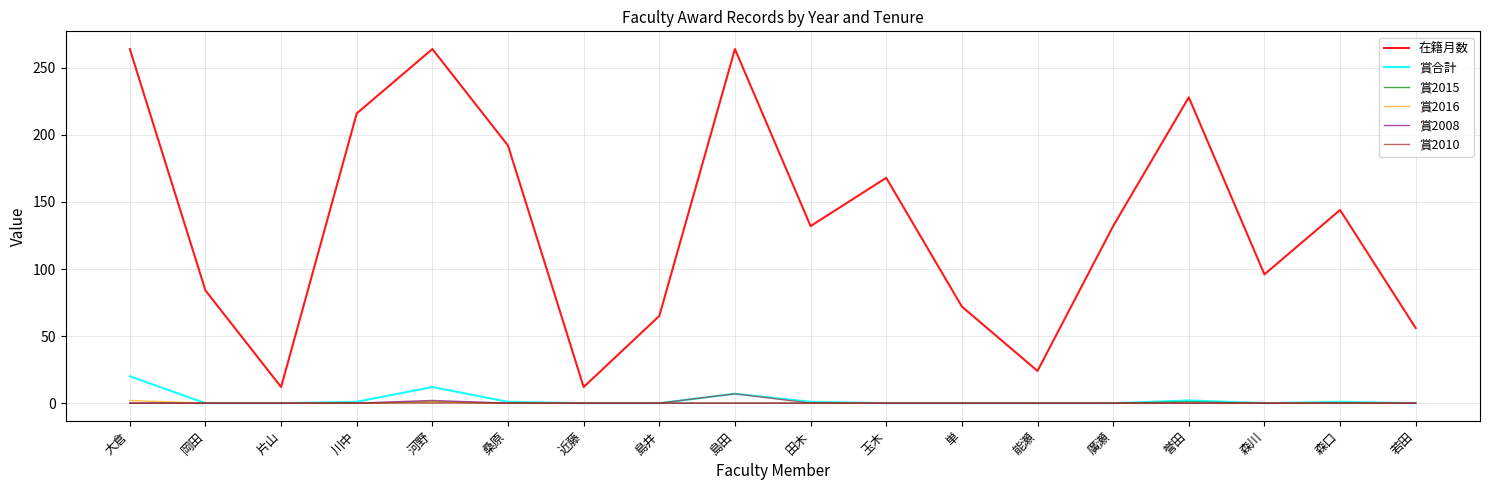

What is the total value across all series at 近藤?

12